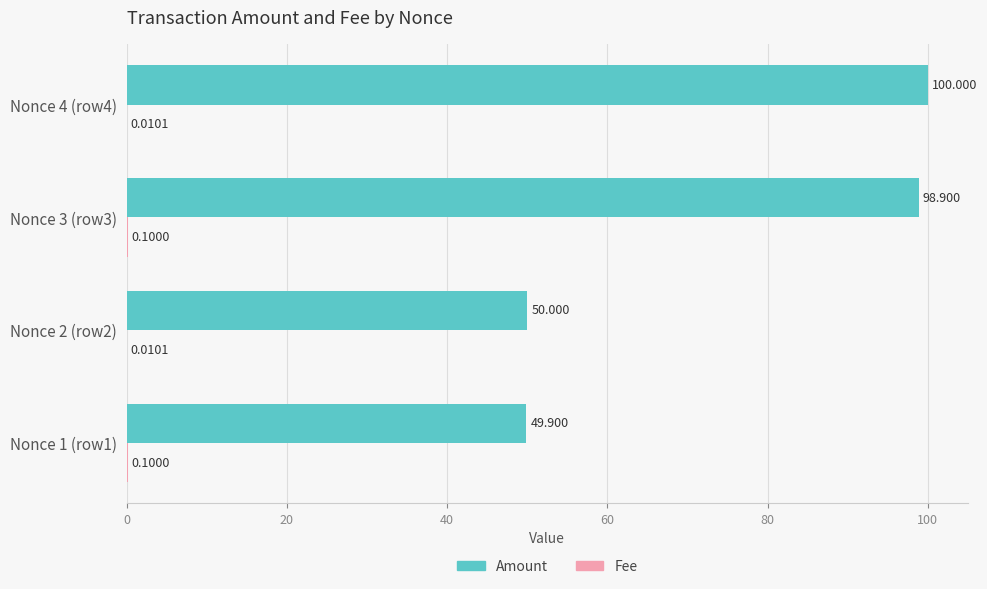

Between Nonce 3 (row3) and Nonce 4 (row4), which series saw the biggest shift?

Amount